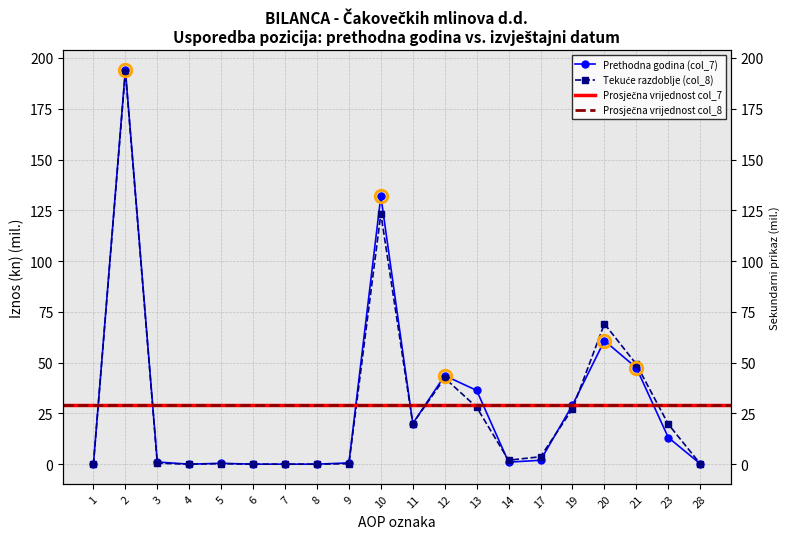

How many lines are shown in the chart?

2